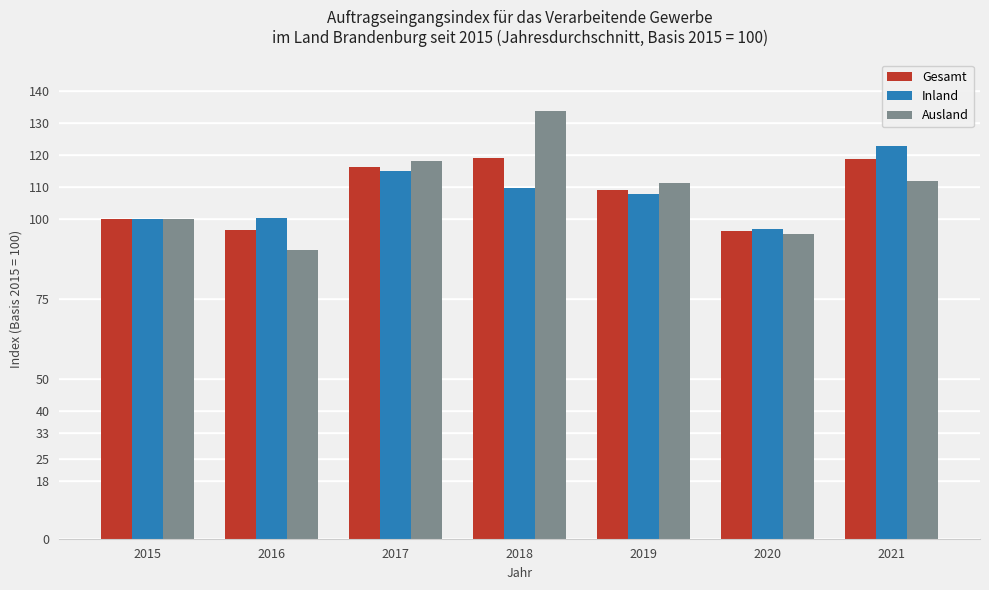

Is the value of Inland at 2015 greater than the value of Ausland at 2016?

Yes